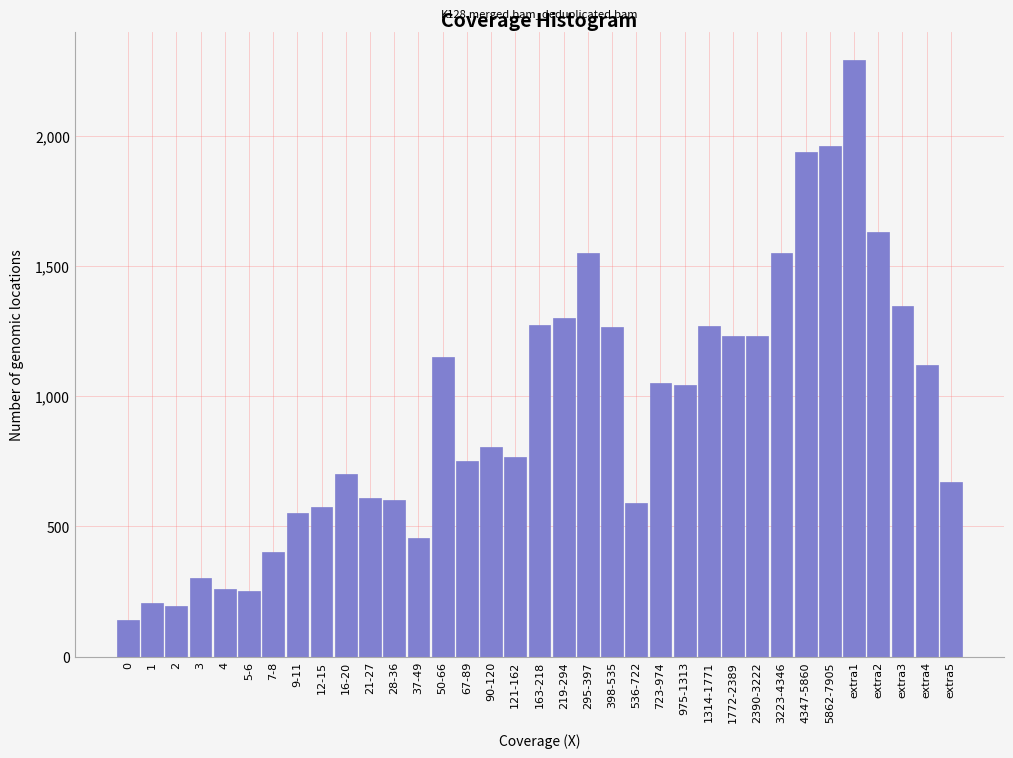

What is the minimum value shown in the chart?

140